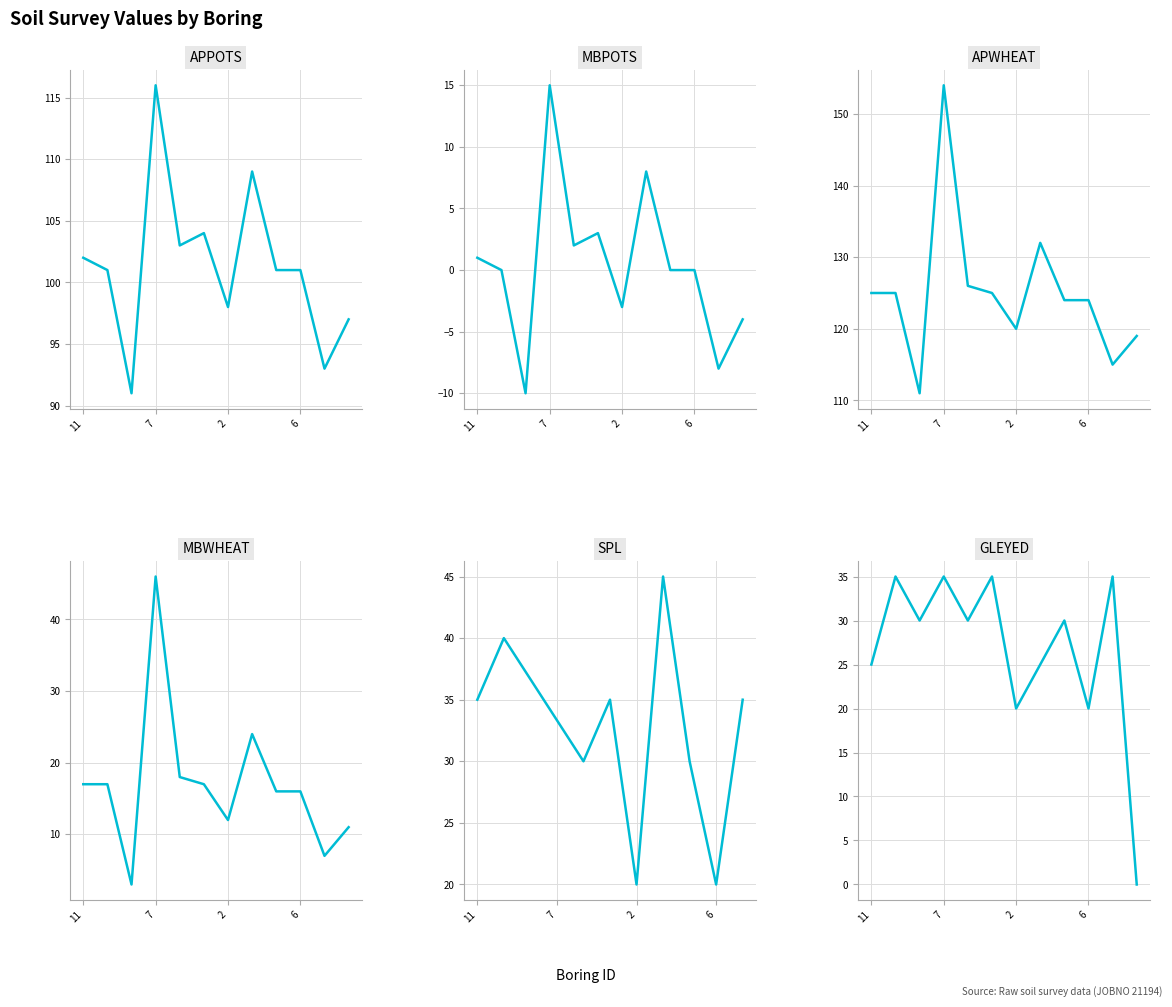

Does the chart have visible grid lines?

Yes